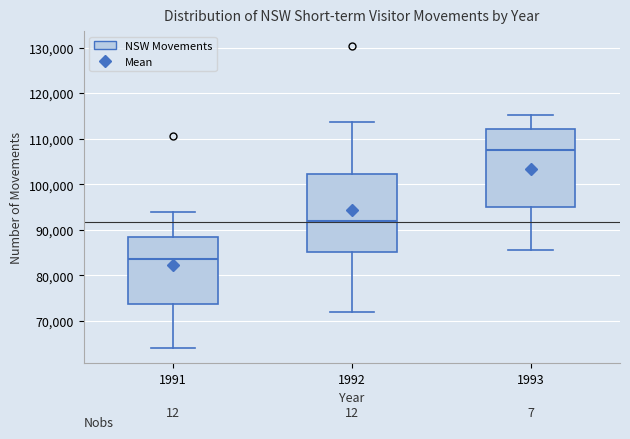

Which box's median line is the lowest?

1991